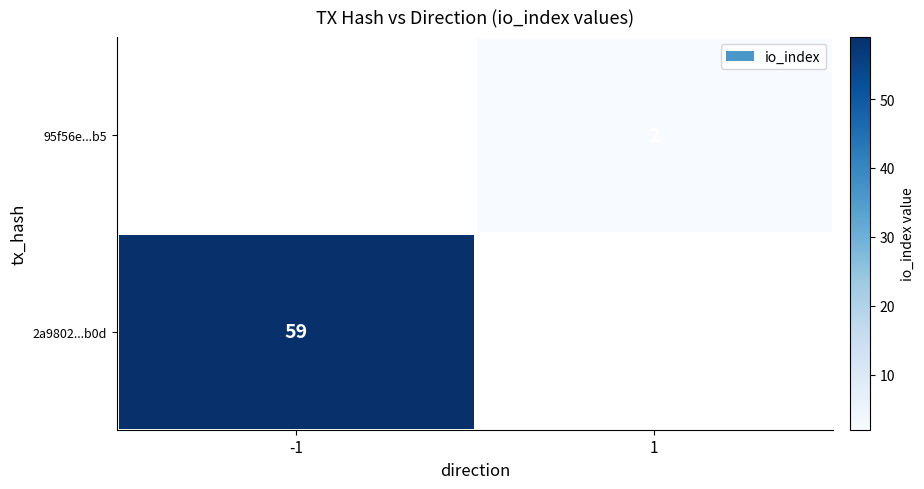

How many series are shown in this chart?

2